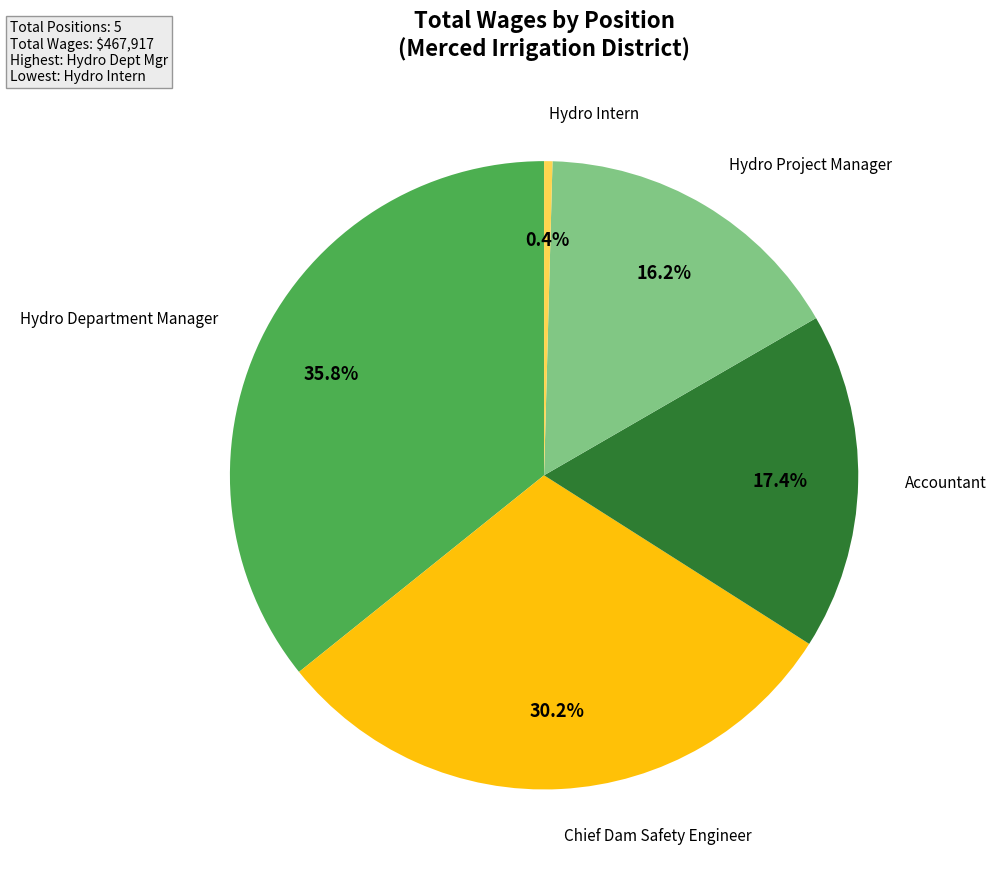

How many segments does this pie chart have?

5